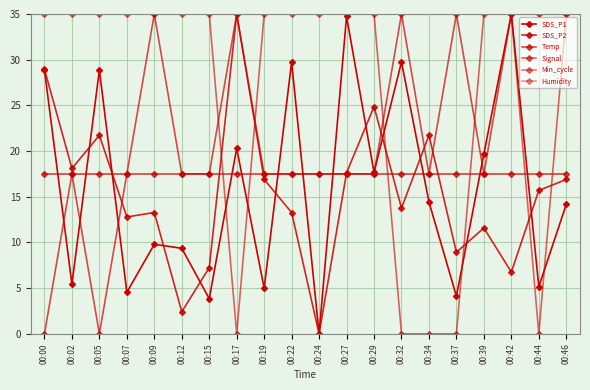

How many times do Humidity and SDS_P2 cross each other?

7